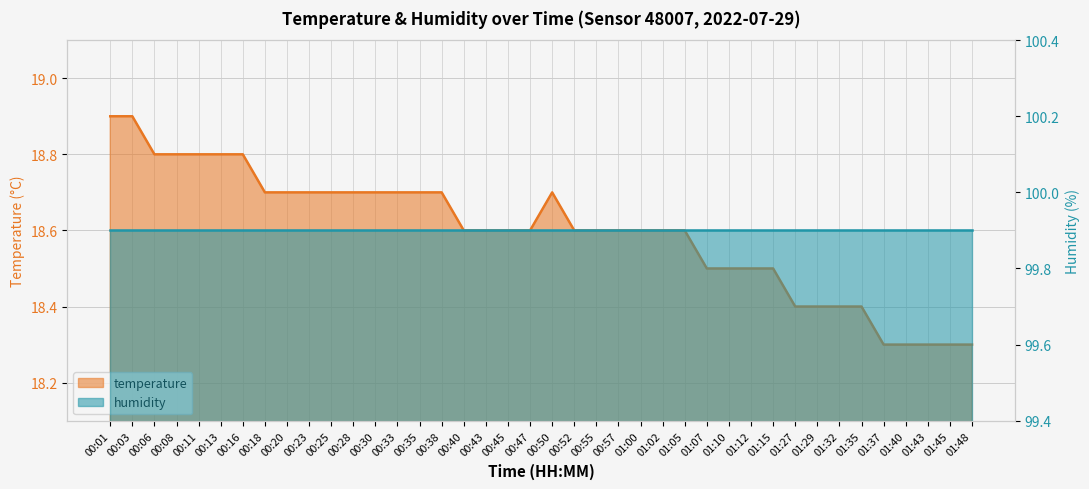

What is the sum of all values?

743.9